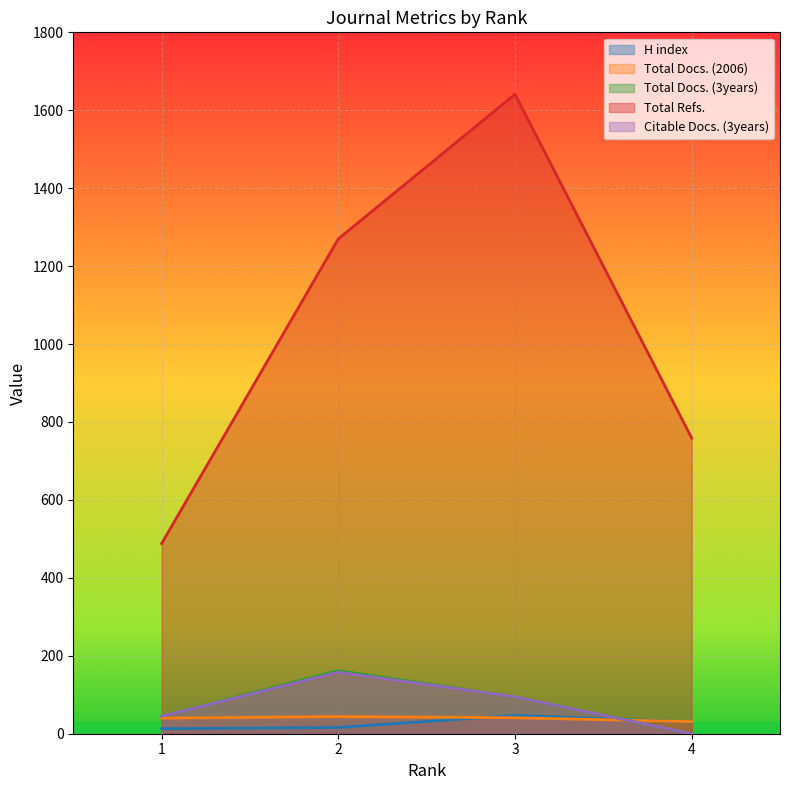

Which category has the highest value in the Total Docs. (2006) series?

2